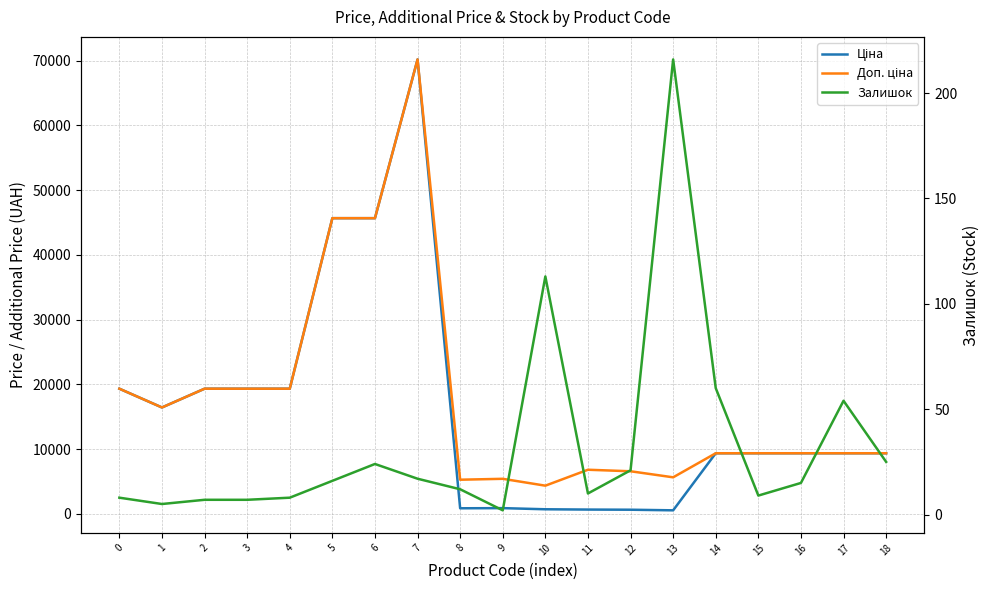

At which category does Ціна reach its first local peak?

7